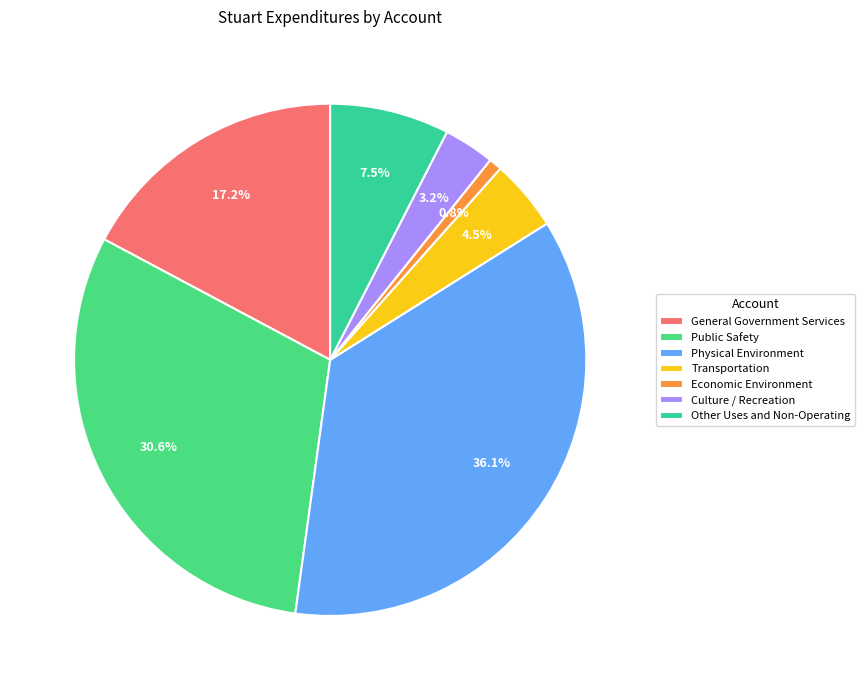

Which category has the smallest portion of the pie?

Economic Environment